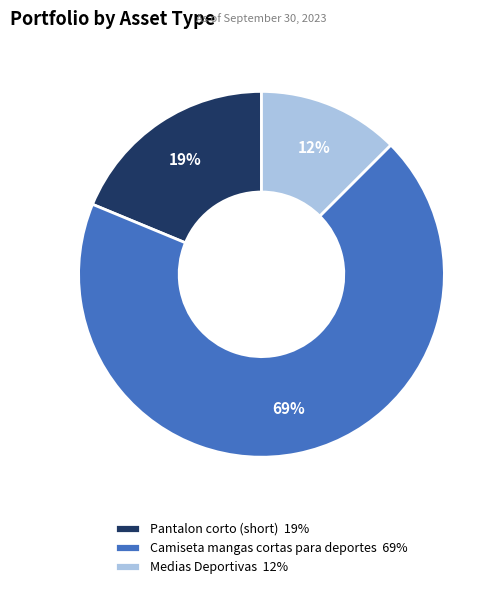

To the nearest percent, what is the average slice percentage?

33%